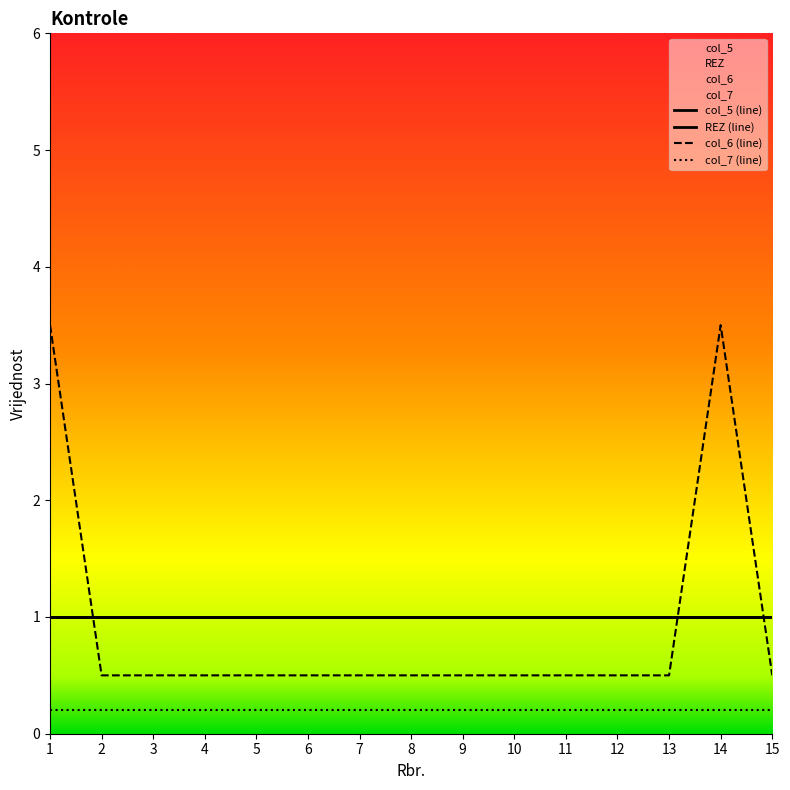

Where is col_6 (line) nearest to the value 2?

1